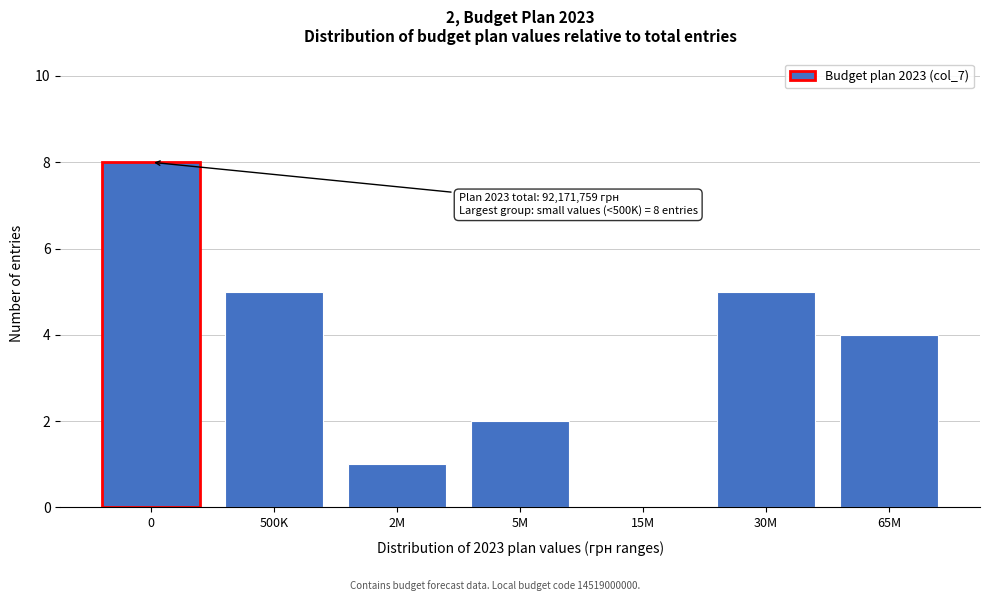

Reading left to right, what are all the values shown in this chart?

0=8	500K=5	2M=1	5M=2	15M=0	30M=5	65M=4